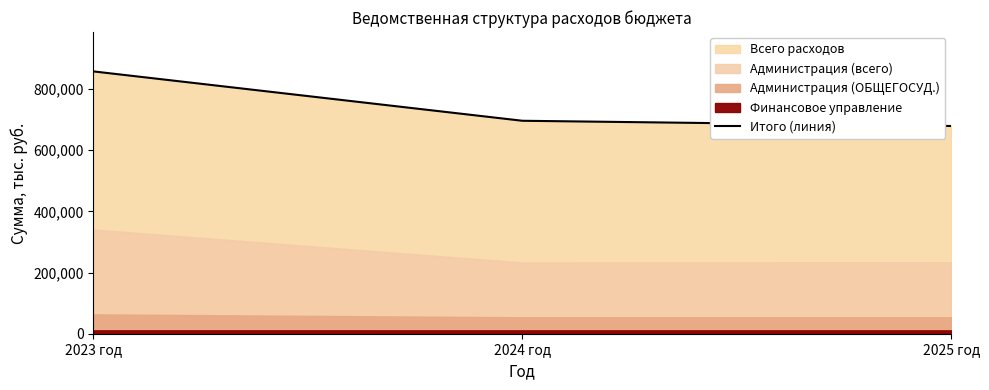

Read the value at 2023 год.

857800.1